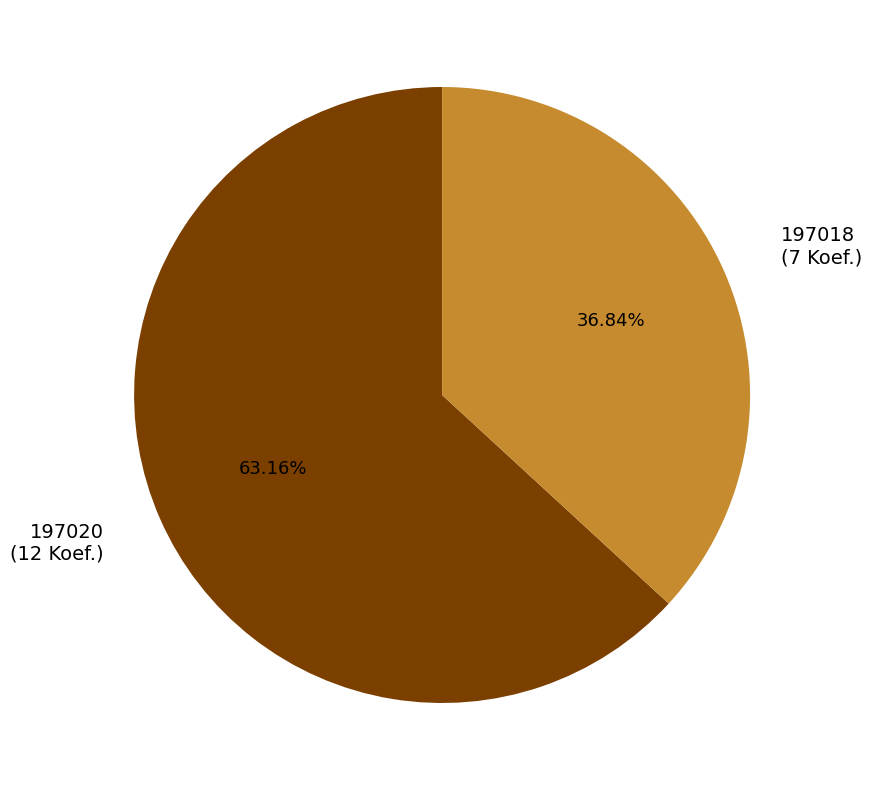

What is the largest slice in the pie chart?

197020